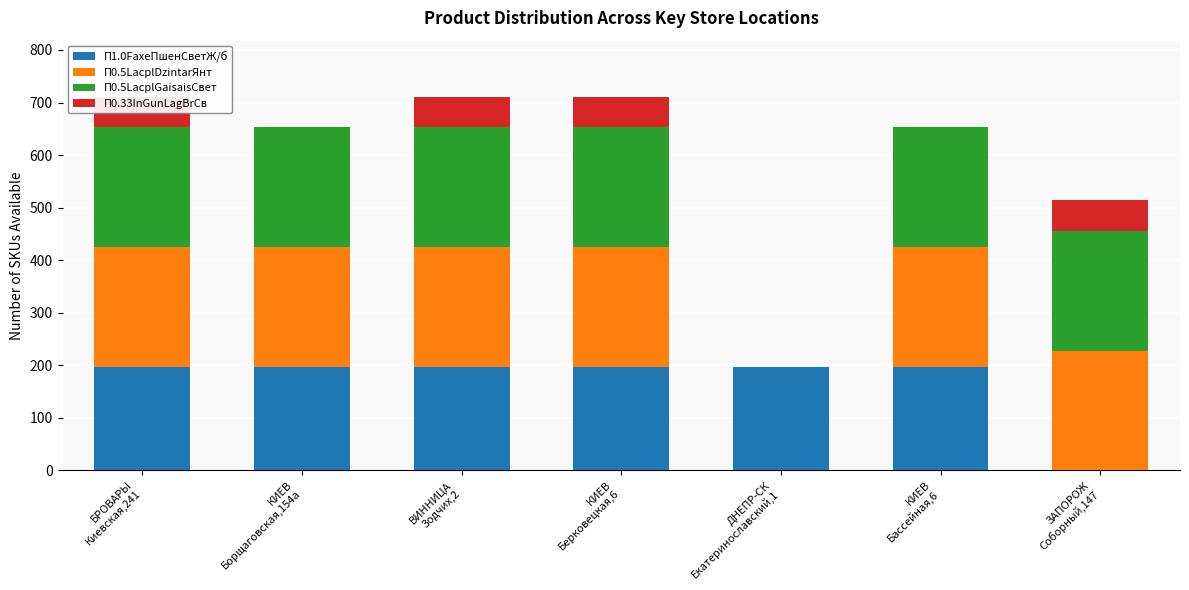

The value of П1.0FaxeПшенСветЖ/б at КИЕВ
Бассейная,6 is 132. True or false?

False